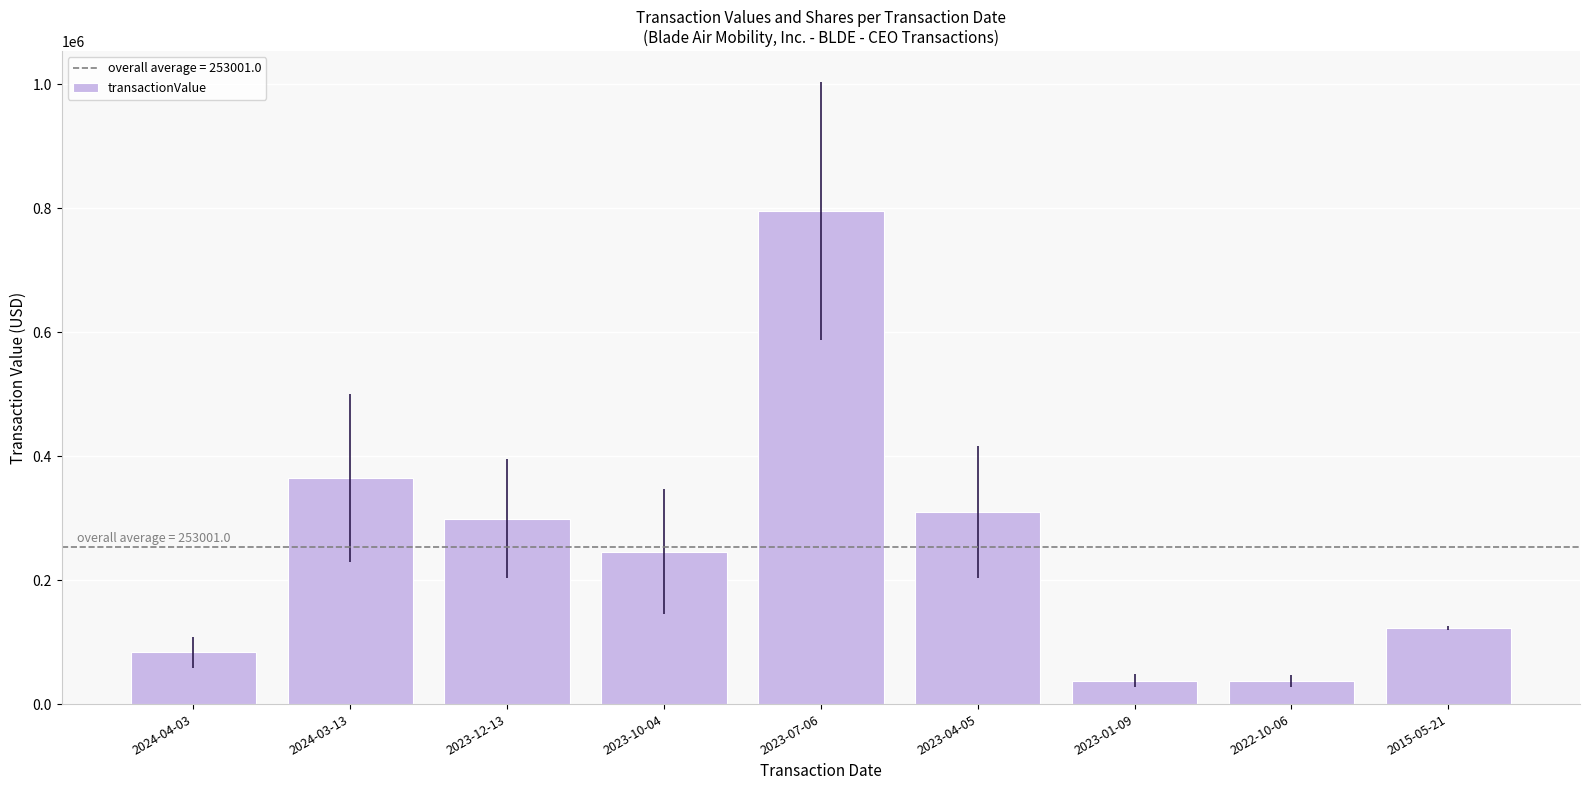

Does the chart contain any negative values?

No